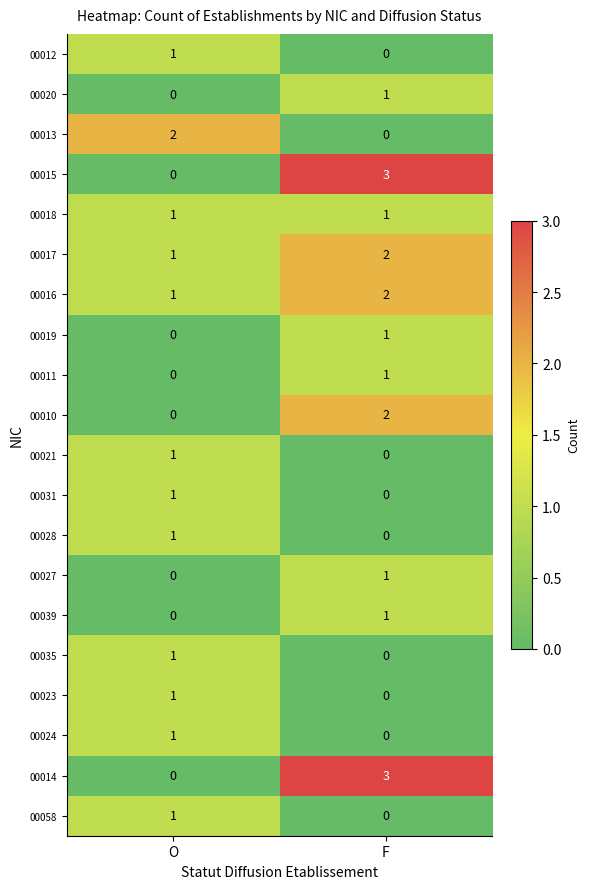

Rank the categories by 00016 value from lowest to highest.

O, F